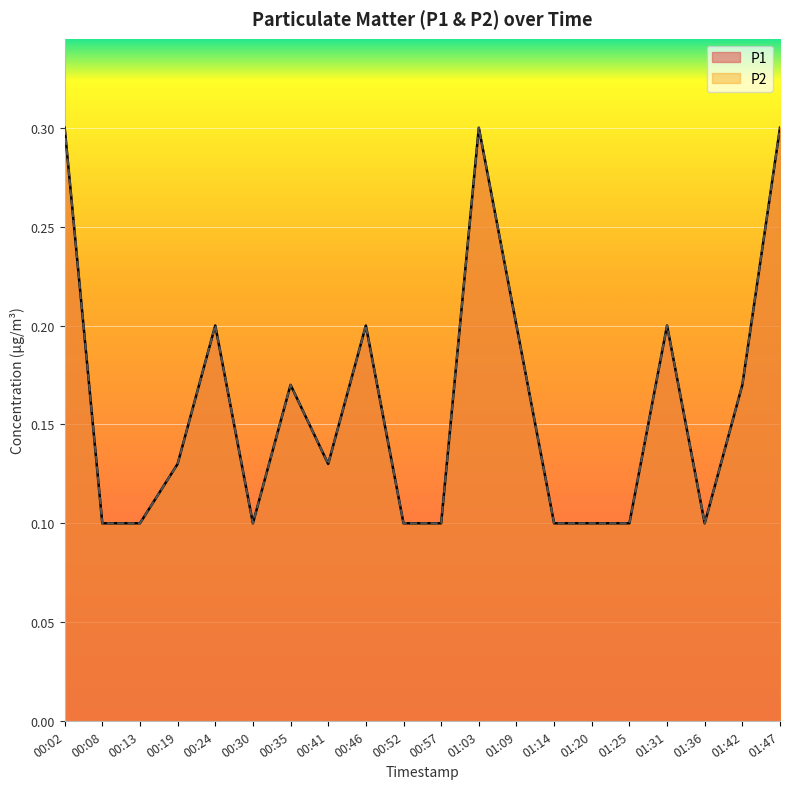

What is the label of the 12th point from the right?

00:46